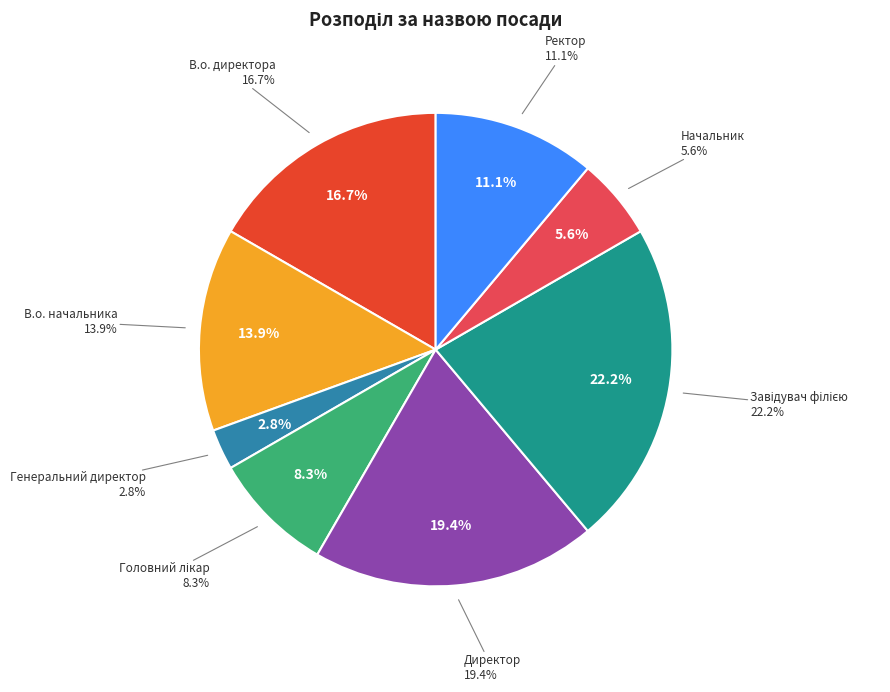

What is the smallest slice in the pie chart?

Генеральний директор